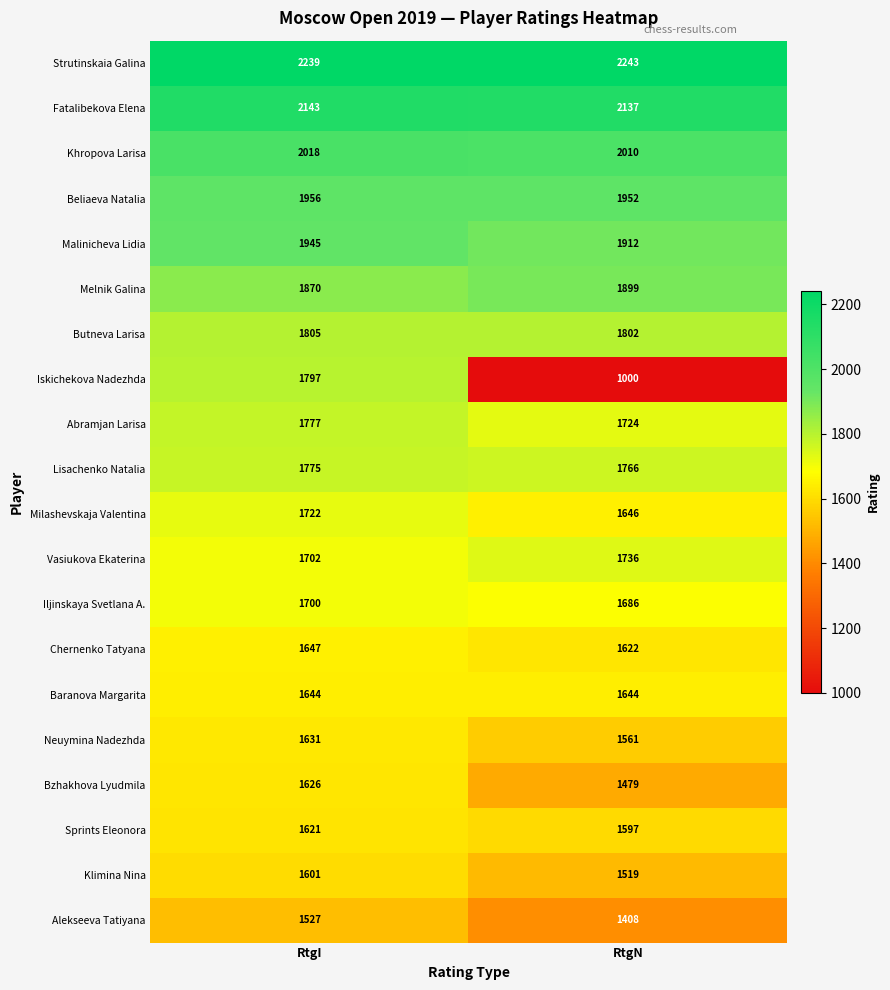

True or false: Milashevskaja Valentina has a value of 1646 at RtgN.

True